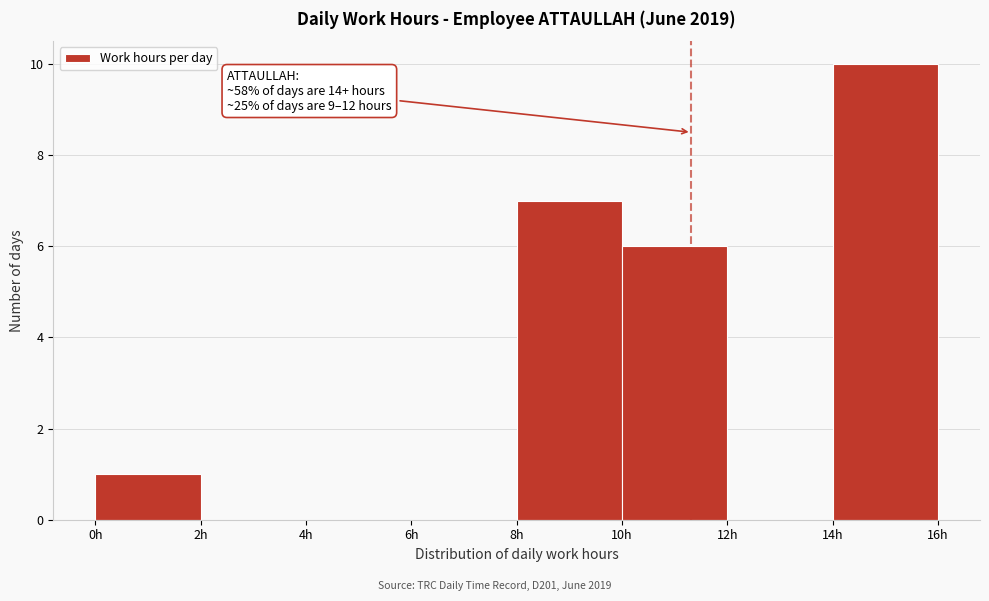

Which range on the x-axis has the tallest bar?

14 to 16